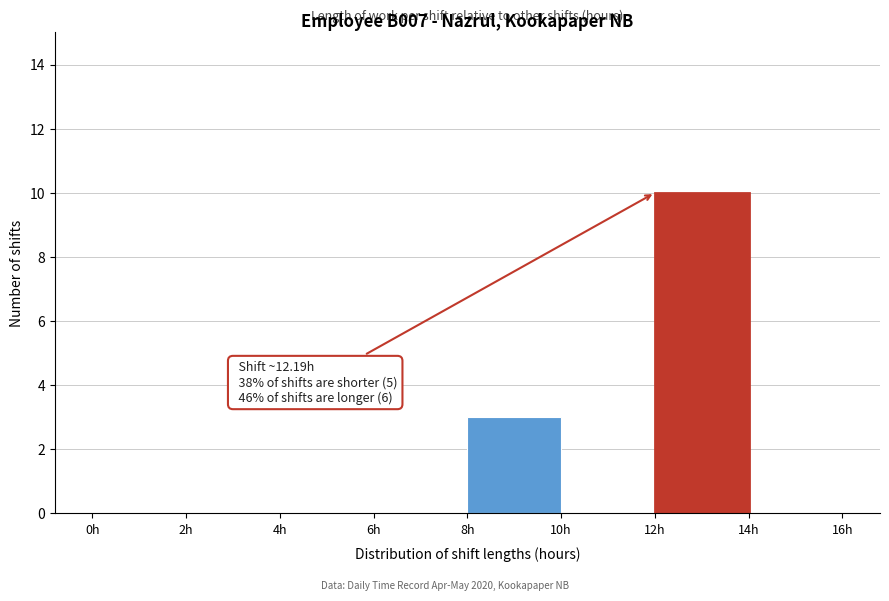

Which range on the x-axis has the tallest bar?

12 to 14